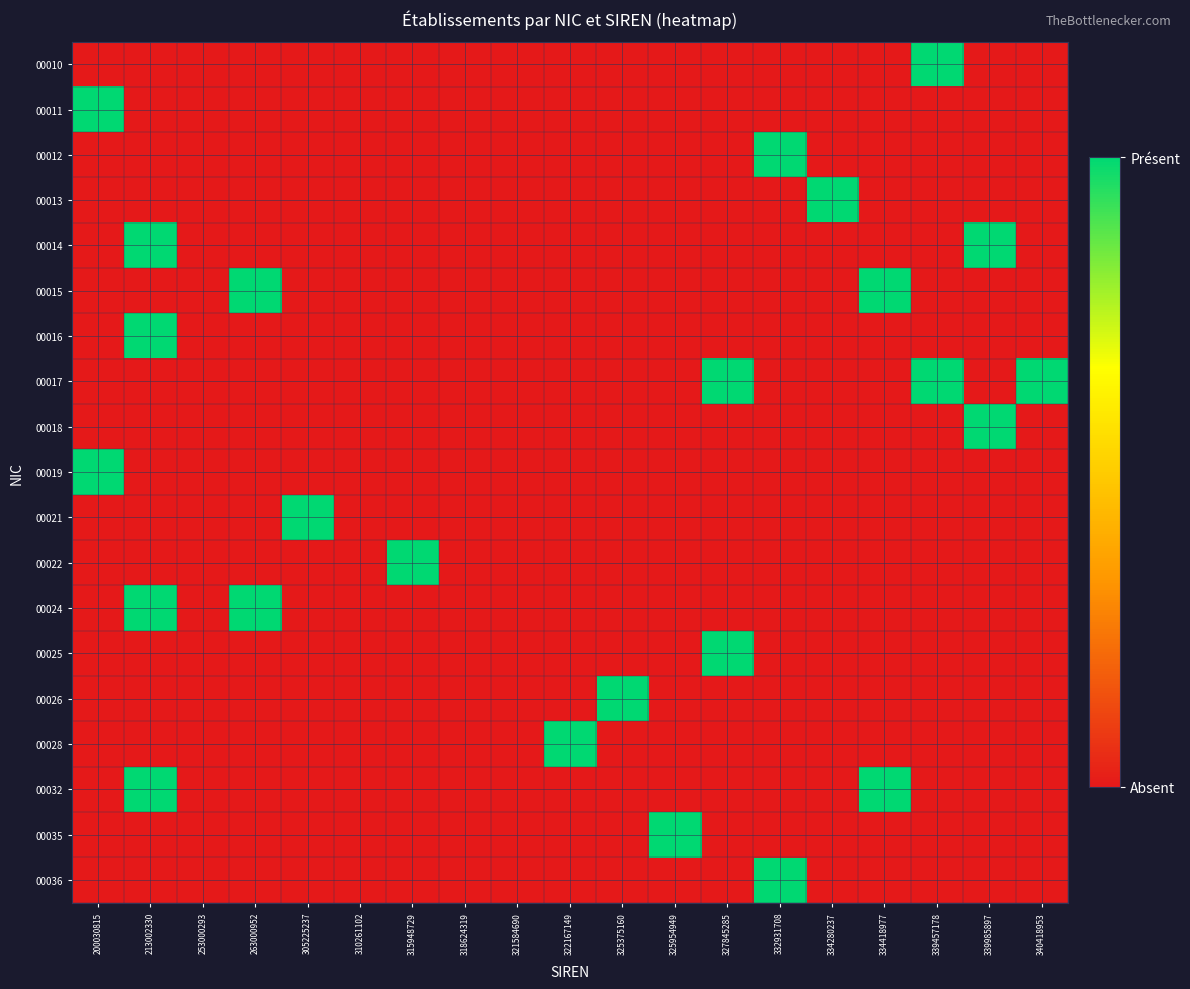

What is the spread (max minus min) of values at 213002330?

1